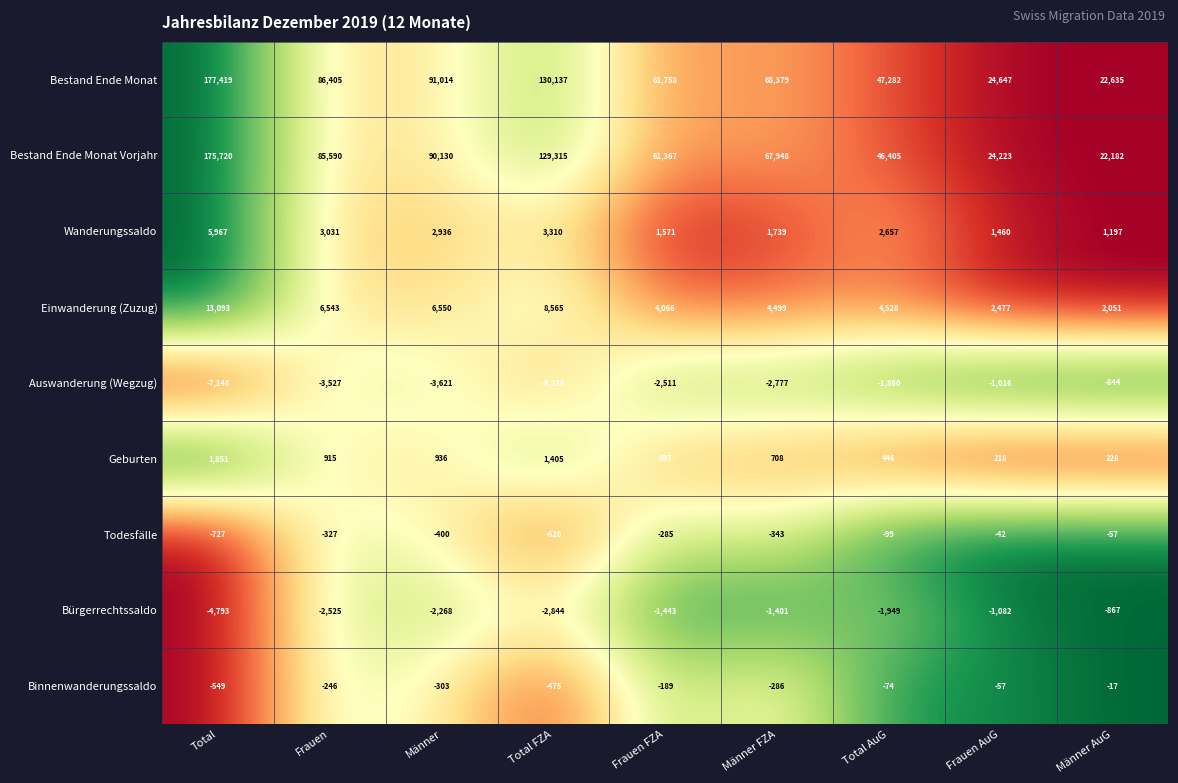

Which category has the highest value across all series?

Total